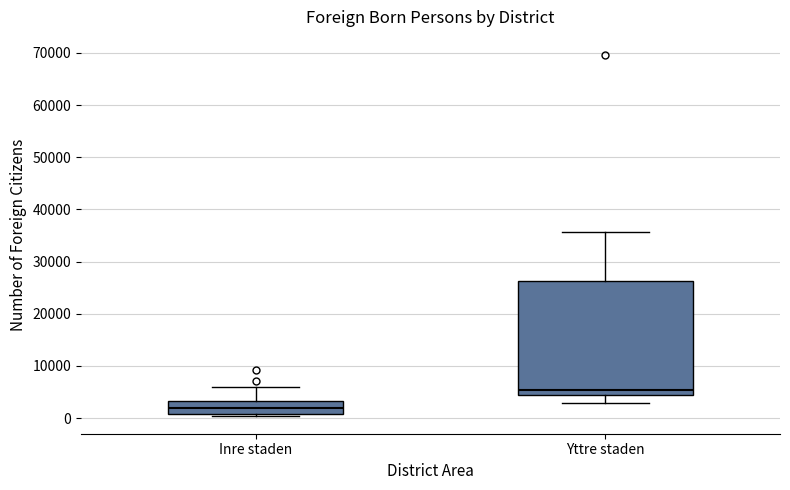

Which box's median line is the lowest?

Inre staden